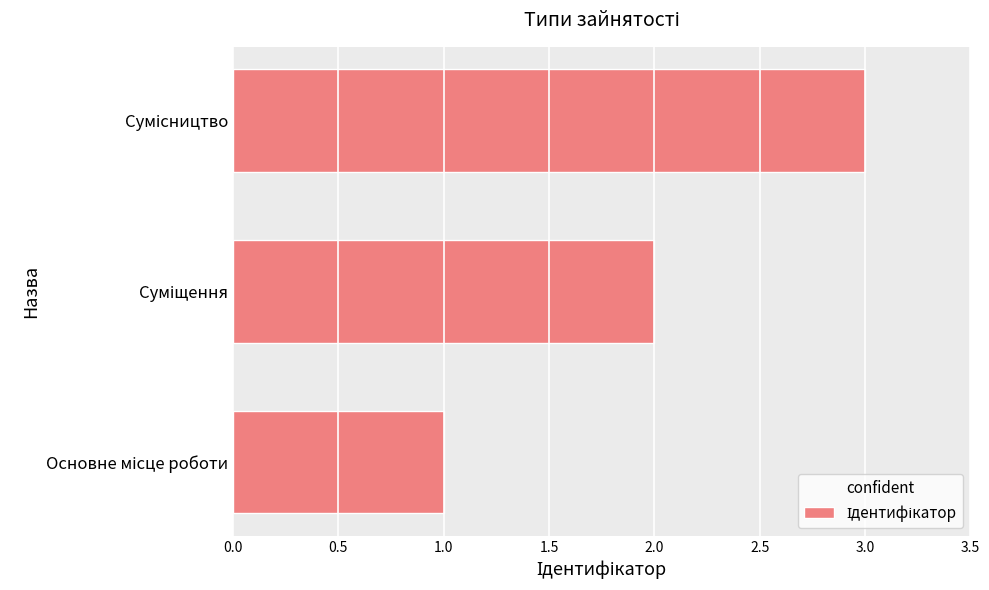

What is the sum of all values?

6